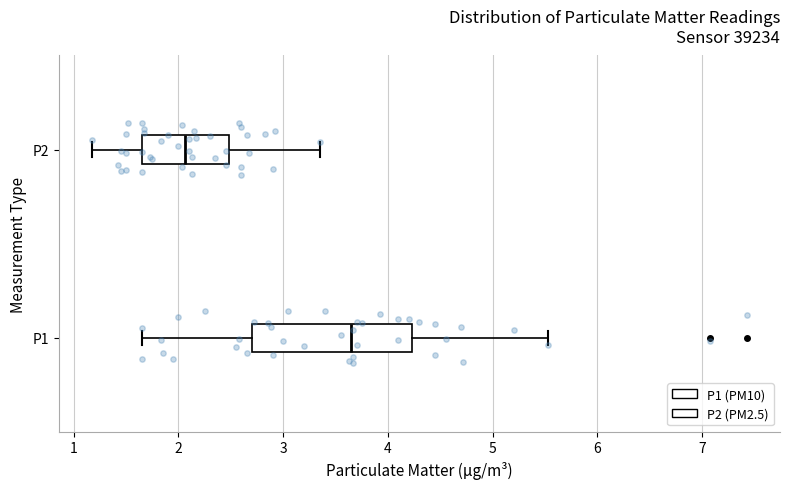

Which box is the widest, from its left edge to its right edge?

P1